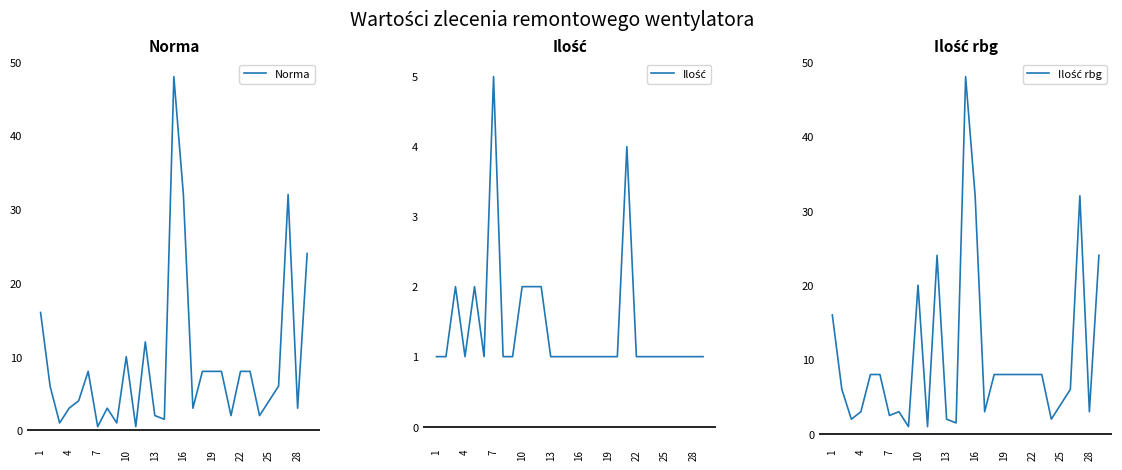

Reading right to left, transcribe all the data shown in this chart.

Norma: 24.0	3.0	32.0	6.0	4.0	2.0	8.0	8.0	2.0	8.0	8.0	8.0	3.0	32.0	48.0	1.5	2.0	12.0	0.5	10.0	1.0	3.0	0.5	8.0	4.0	3.0	1.0	6.0	16.0
Ilość: 1.0	1.0	1.0	1.0	1.0	1.0	1.0	1.0	4.0	1.0	1.0	1.0	1.0	1.0	1.0	1.0	1.0	2.0	2.0	2.0	1.0	1.0	5.0	1.0	2.0	1.0	2.0	1.0	1.0
Ilość rbg: 24.0	3.0	32.0	6.0	4.0	2.0	8.0	8.0	8.0	8.0	8.0	8.0	3.0	32.0	48.0	1.5	2.0	24.0	1.0	20.0	1.0	3.0	2.5	8.0	8.0	3.0	2.0	6.0	16.0